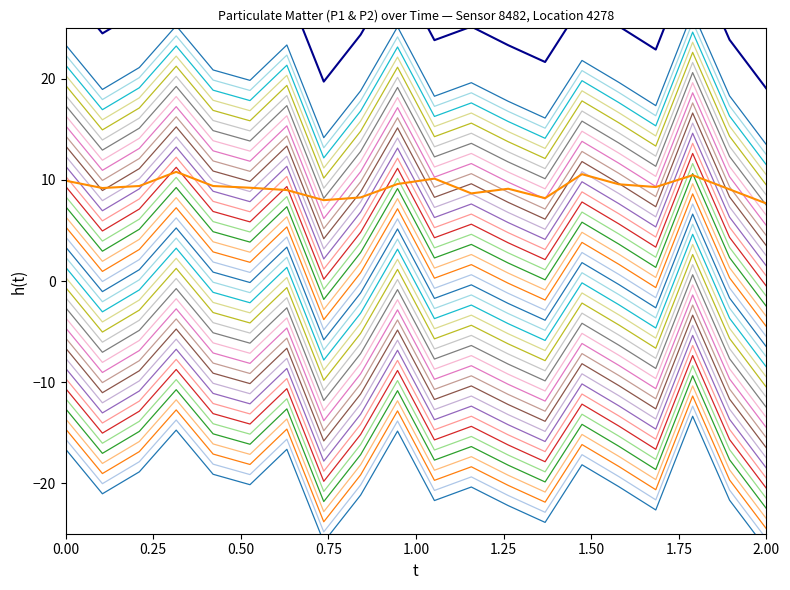

What is the lowest value of the P2 series?

7.7